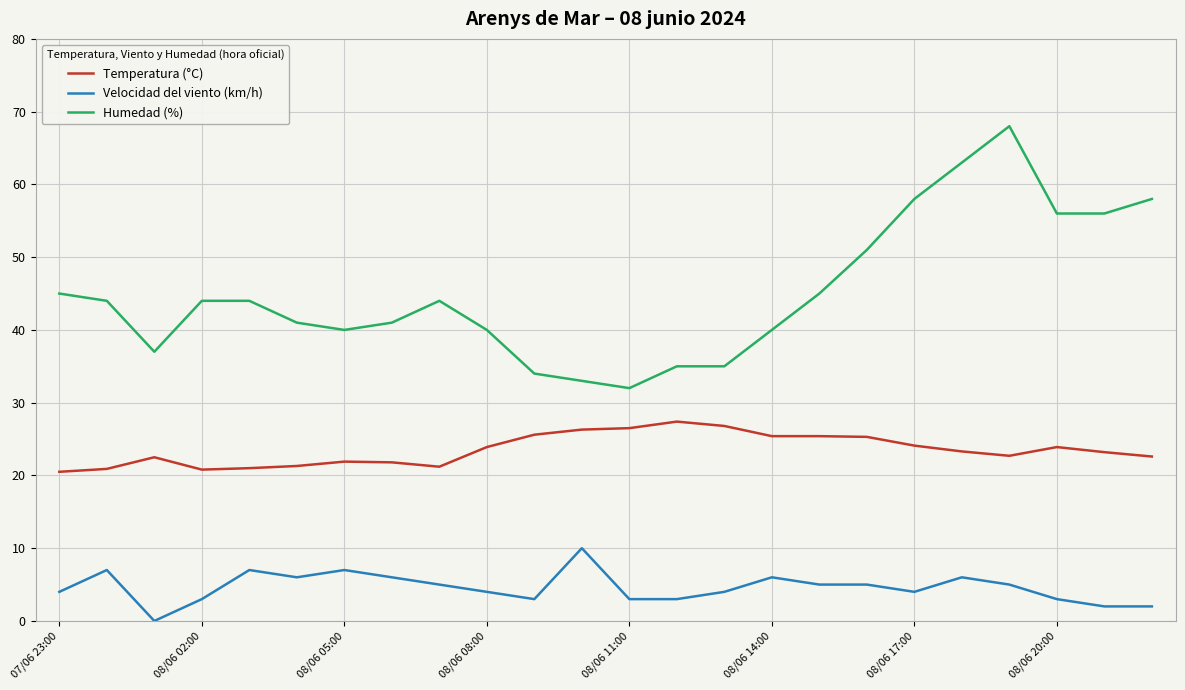

What is the greatest value displayed?

68.0